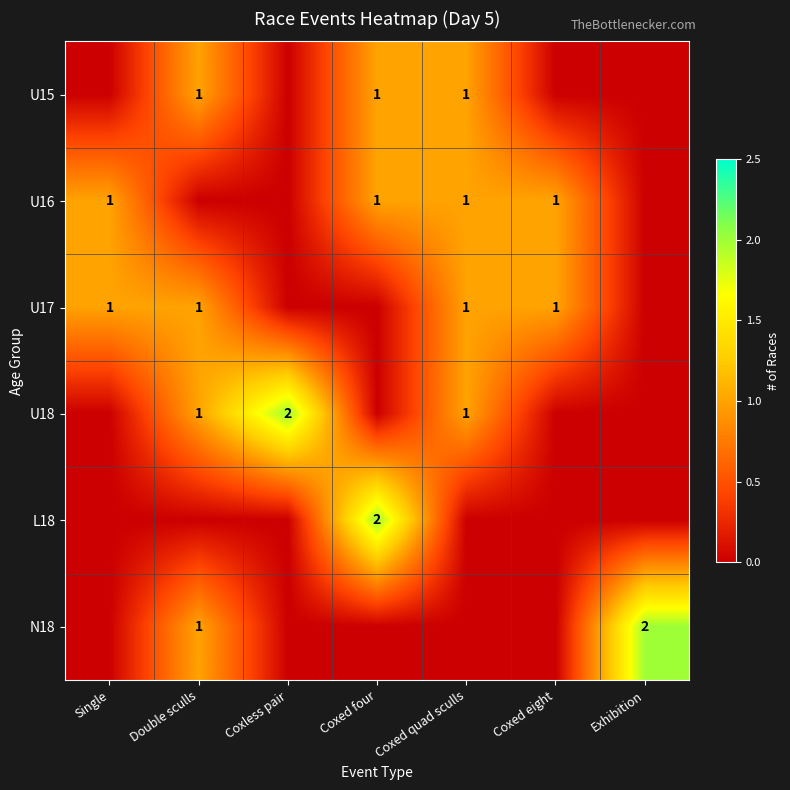

What is the total value across all series at Coxed eight?

2